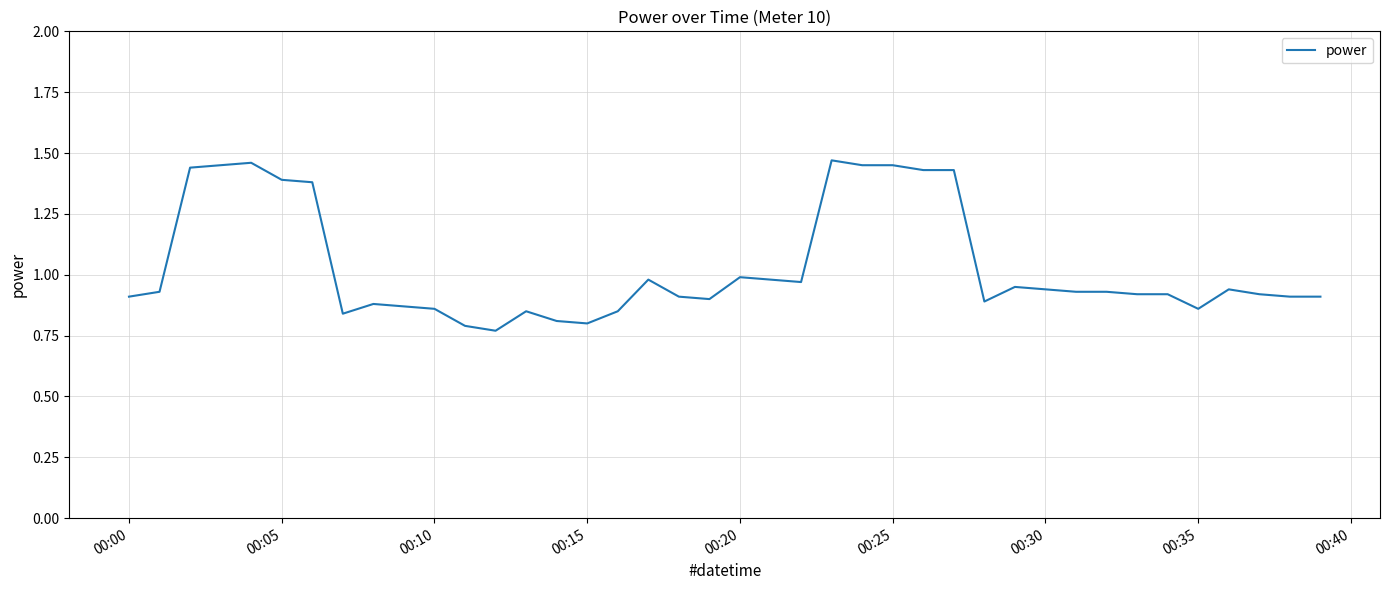

What is the difference between the maximum and minimum values?

0.7